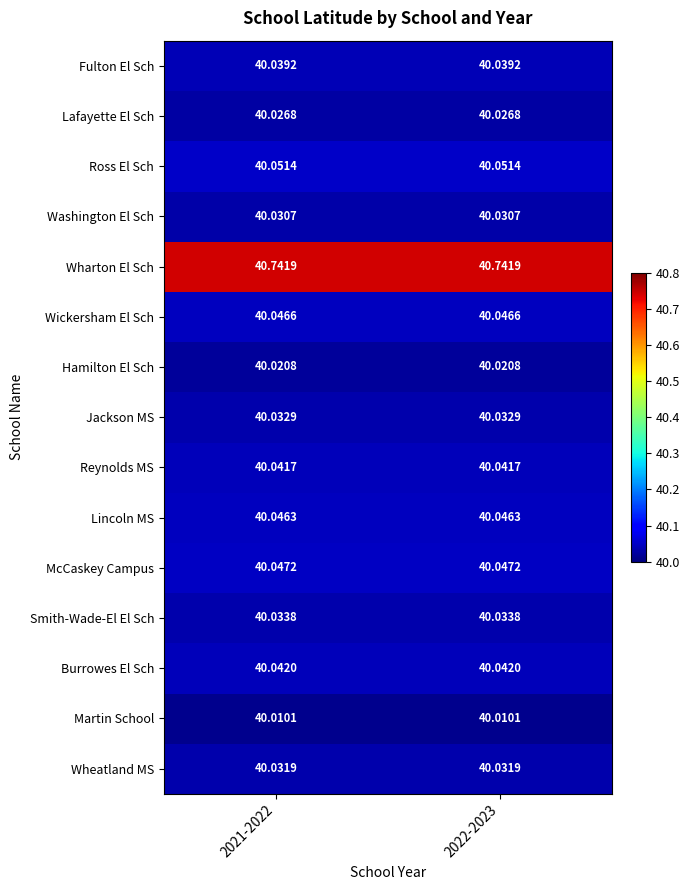

Which series has the largest total across all categories?

Wharton El Sch